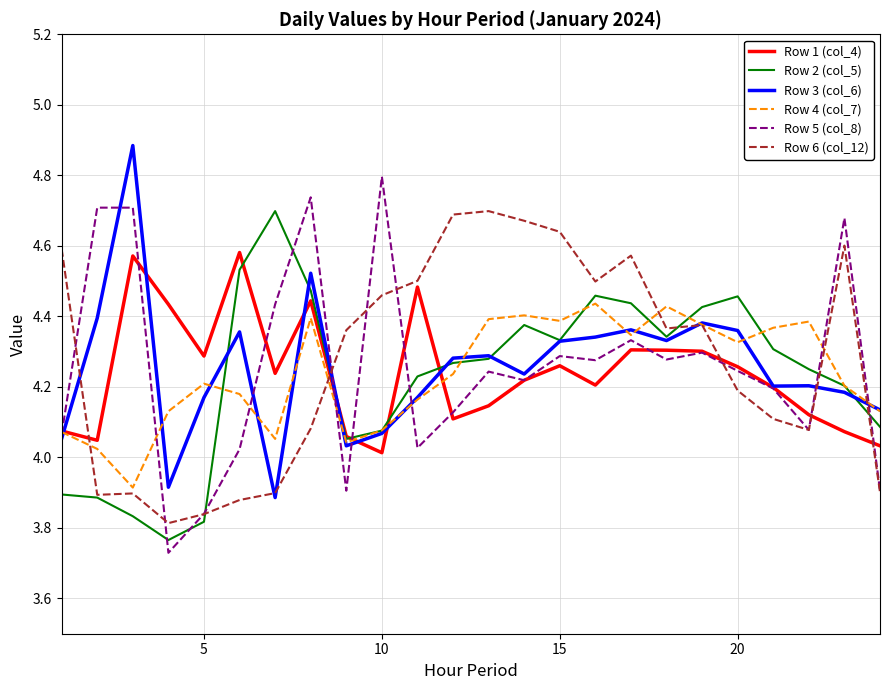

Which series has the widest spread of values?

Row 5 (col_8)